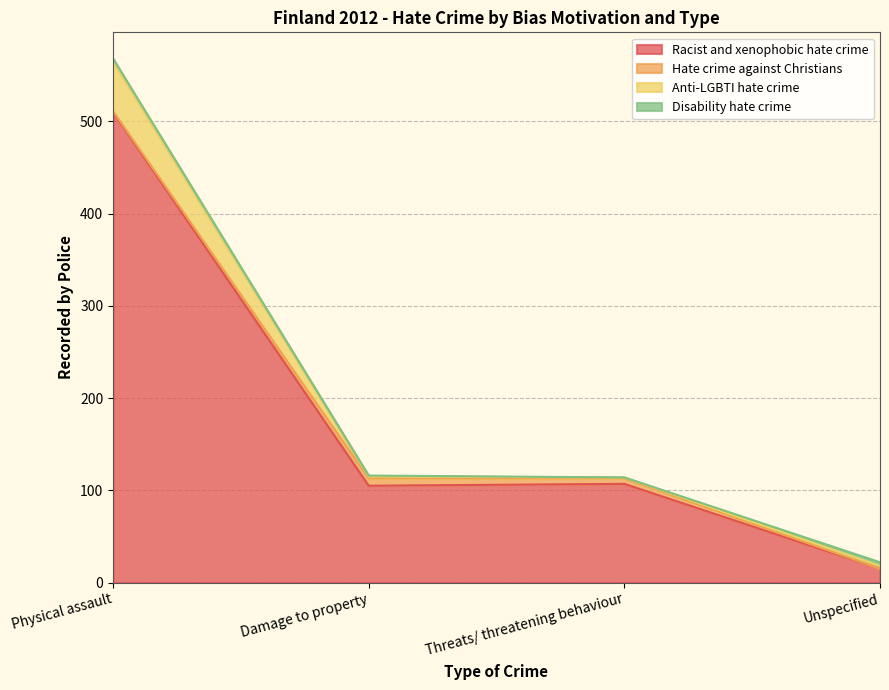

What is the sum of the Racist and xenophobic hate crime values at Damage to property and Threats/ threatening behaviour?

212